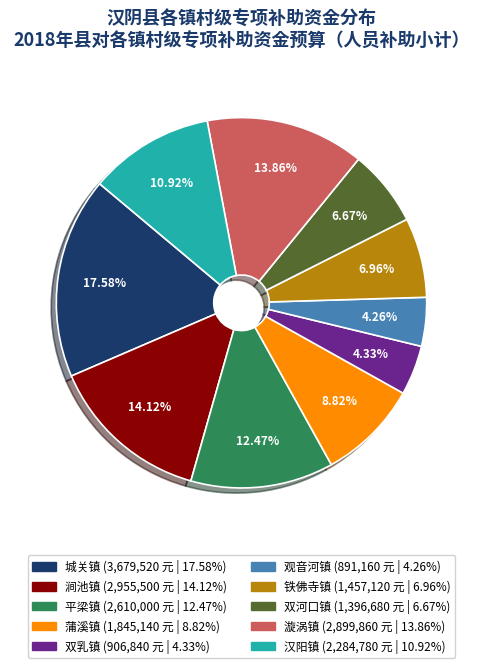

Which has a higher value, 城关镇 or 双河口镇?

城关镇